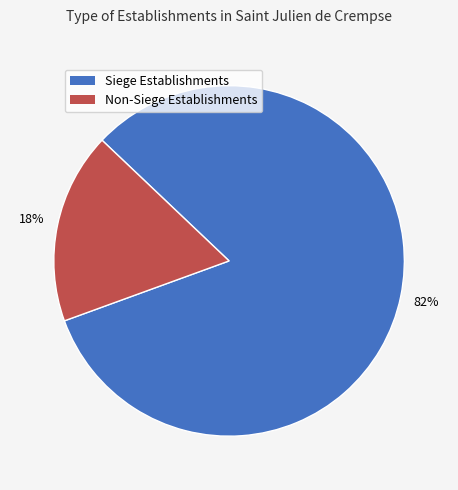

Is there a majority slice in this chart?

Yes